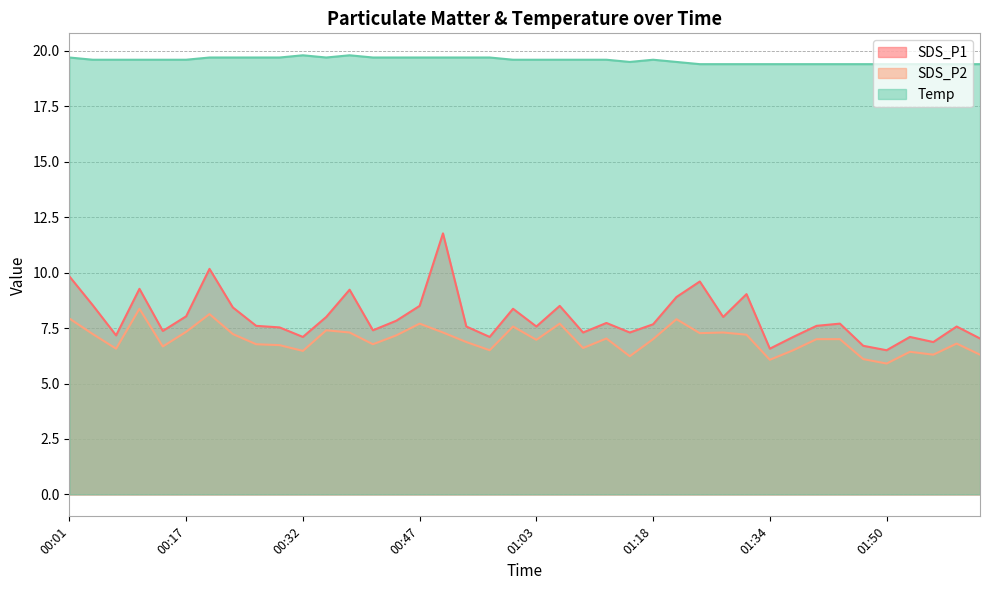

Reading left to right, what are all the values shown in this chart?

SDS_P1: 00:01=9.8	00:04=8.5	00:08=7.2	00:11=9.3	00:14=7.4	00:17=8.0	00:20=10.2	00:23=8.4	00:26=7.6	00:29=7.5	00:32=7.1	00:35=8.0	00:38=9.2	00:41=7.4	00:44=7.8	00:47=8.5	00:50=11.8	00:54=7.6	00:57=7.1	01:00=8.4	01:03=7.6	01:06=8.5	01:09=7.3	01:12=7.7	01:15=7.3	01:18=7.7	01:22=8.9	01:25=9.6	01:28=8.0	01:31=9.0	01:34=6.6	01:37=7.1	01:40=7.6	01:43=7.7	01:46=6.7	01:50=6.5	01:53=7.1	01:56=6.9	01:59=7.6	02:02=7.0
SDS_P2: 00:01=7.9	00:04=7.2	00:08=6.6	00:11=8.4	00:14=6.7	00:17=7.3	00:20=8.1	00:23=7.2	00:26=6.8	00:29=6.7	00:32=6.5	00:35=7.4	00:38=7.3	00:41=6.8	00:44=7.2	00:47=7.7	00:50=7.3	00:54=6.9	00:57=6.5	01:00=7.6	01:03=7.0	01:06=7.7	01:09=6.6	01:12=7.0	01:15=6.2	01:18=7.0	01:22=7.9	01:25=7.3	01:28=7.3	01:31=7.2	01:34=6.1	01:37=6.5	01:40=7.0	01:43=7.0	01:46=6.1	01:50=5.9	01:53=6.4	01:56=6.3	01:59=6.8	02:02=6.3
Temp: 00:01=19.7	00:04=19.6	00:08=19.6	00:11=19.6	00:14=19.6	00:17=19.6	00:20=19.7	00:23=19.7	00:26=19.7	00:29=19.7	00:32=19.8	00:35=19.7	00:38=19.8	00:41=19.7	00:44=19.7	00:47=19.7	00:50=19.7	00:54=19.7	00:57=19.7	01:00=19.6	01:03=19.6	01:06=19.6	01:09=19.6	01:12=19.6	01:15=19.5	01:18=19.6	01:22=19.5	01:25=19.4	01:28=19.4	01:31=19.4	01:34=19.4	01:37=19.4	01:40=19.4	01:43=19.4	01:46=19.4	01:50=19.4	01:53=19.4	01:56=19.4	01:59=19.4	02:02=19.4